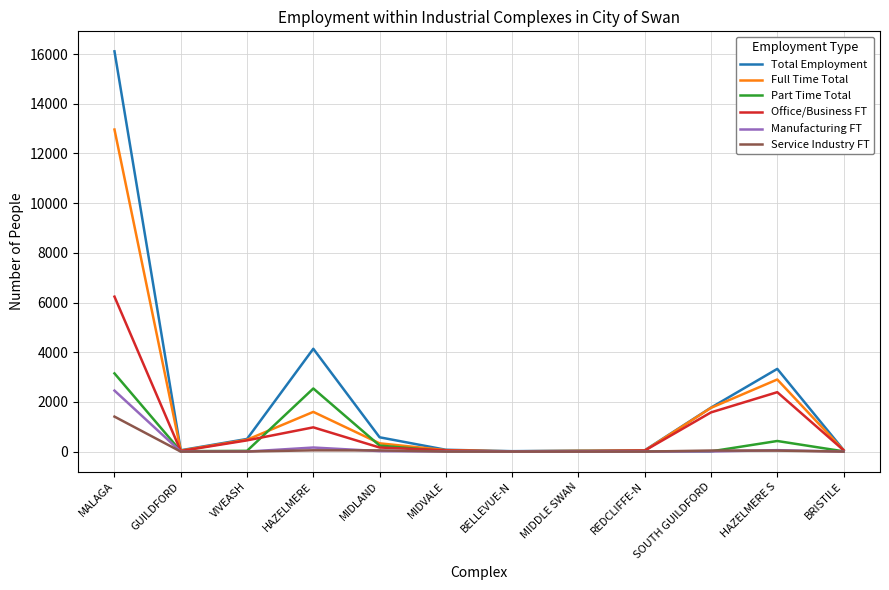

At which category is the sum across all series the highest?

MALAGA